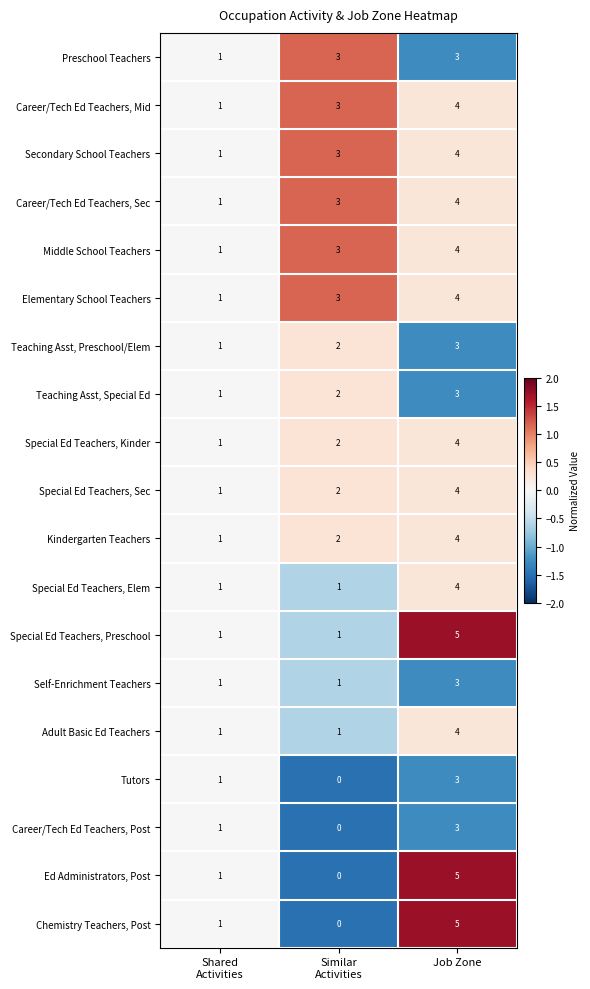

At which category is the sum across all series the highest?

Job Zone